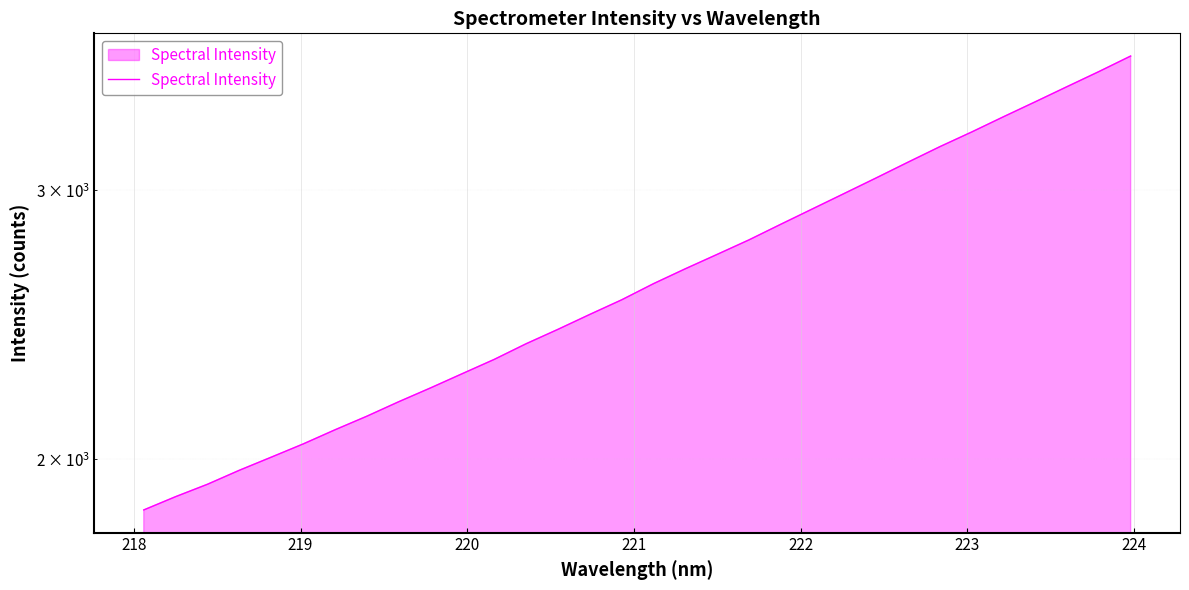

What is the difference between the maximum and minimum values?

1820.1